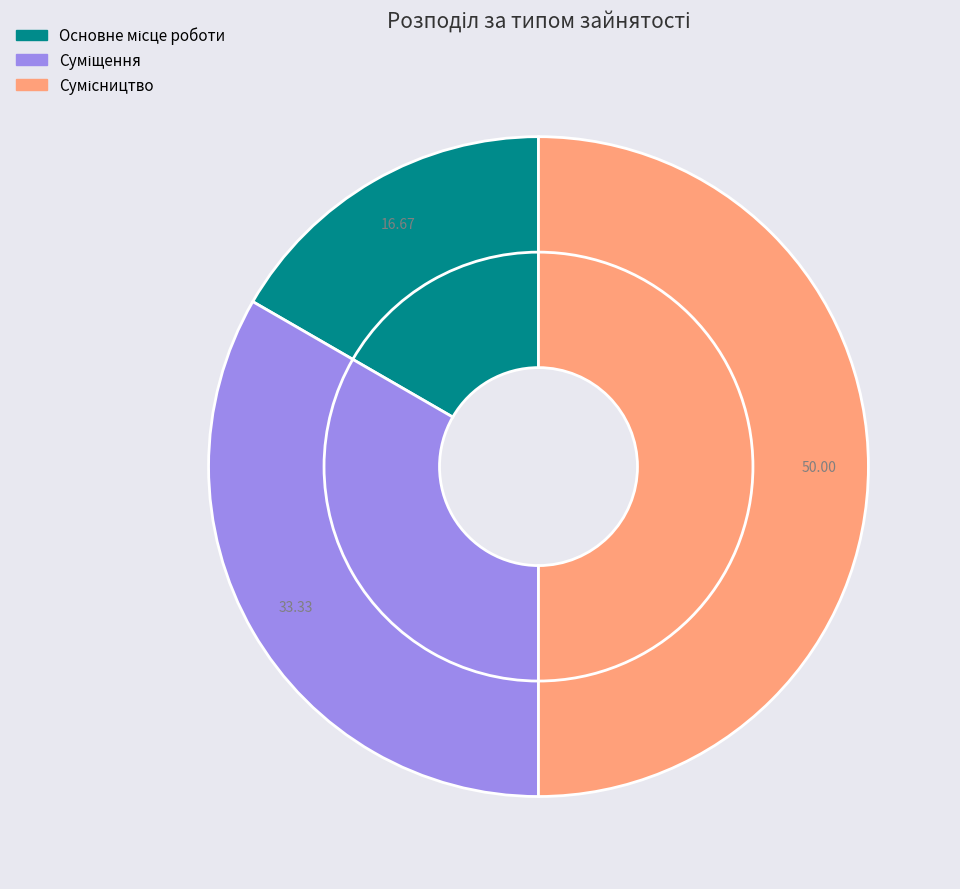

Which slice is the smallest?

Основне місце роботи